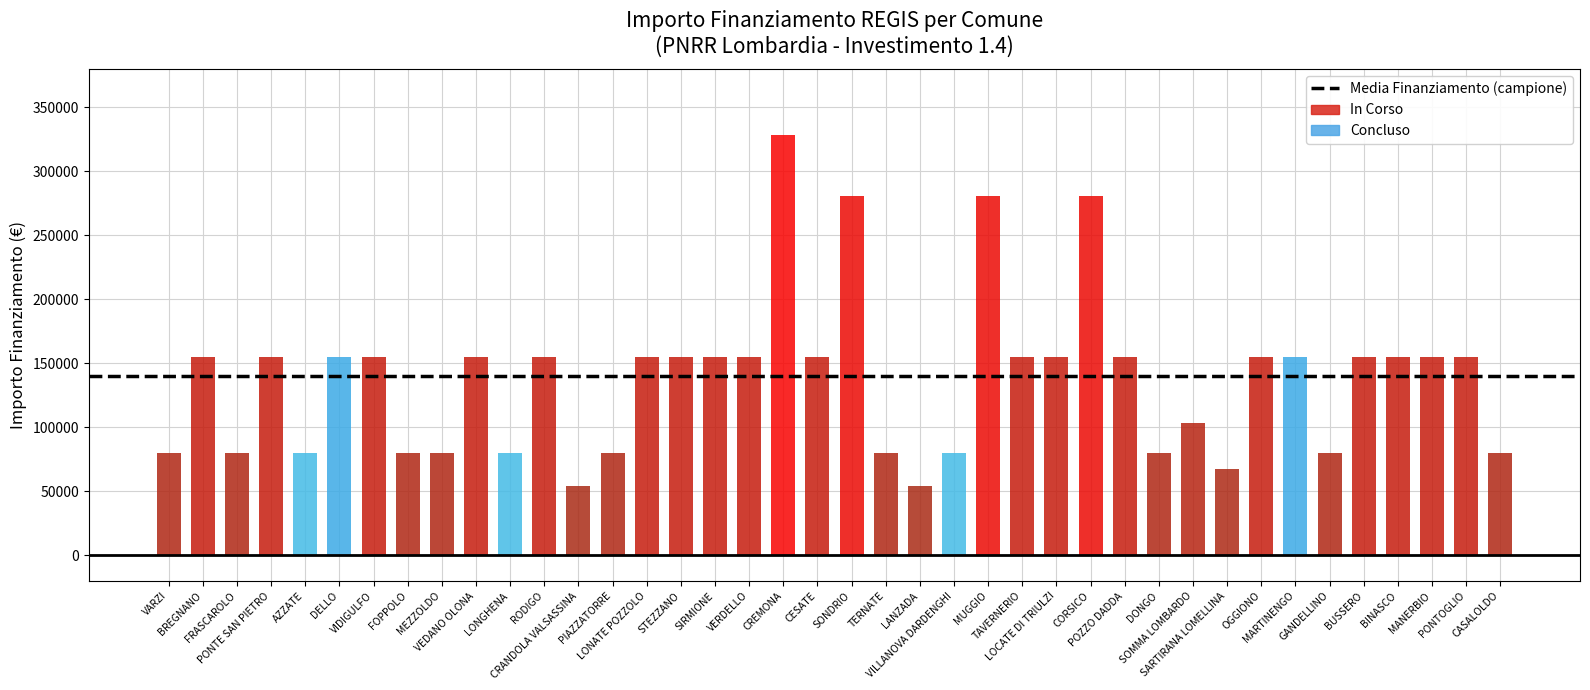

What is the difference between the highest and lowest values at SOMMA LOMBARDO?

103442.6